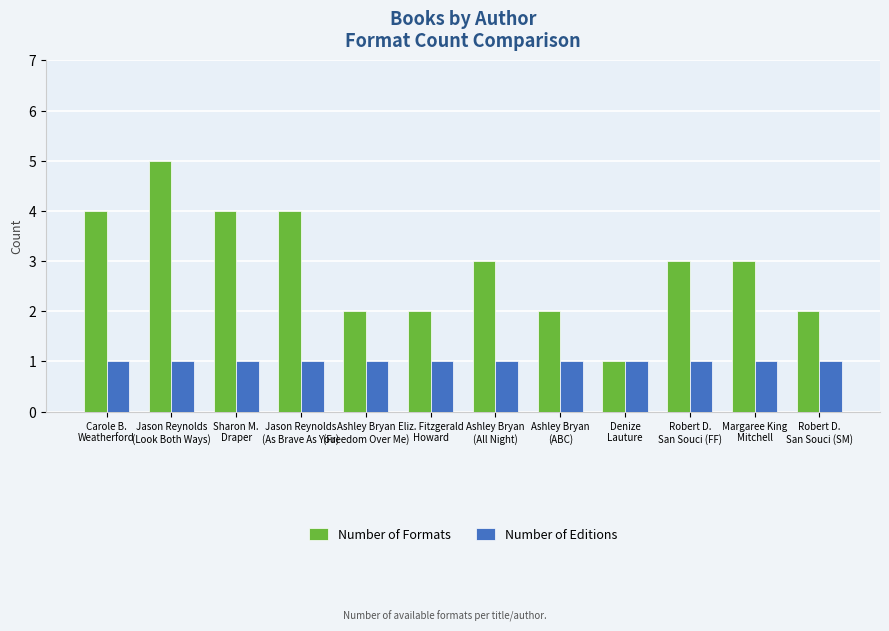

What is the minimum value shown in the chart?

1